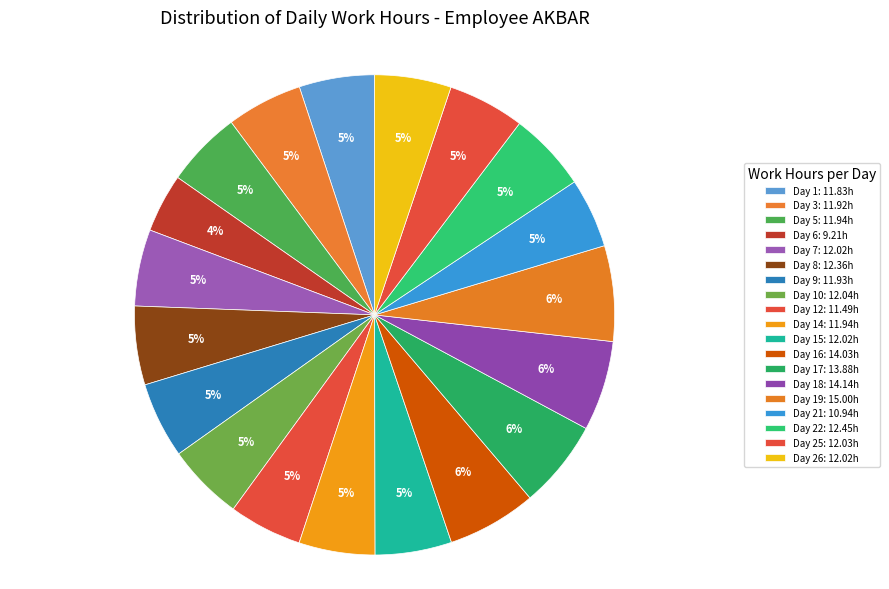

Count the number of slices in the pie.

19